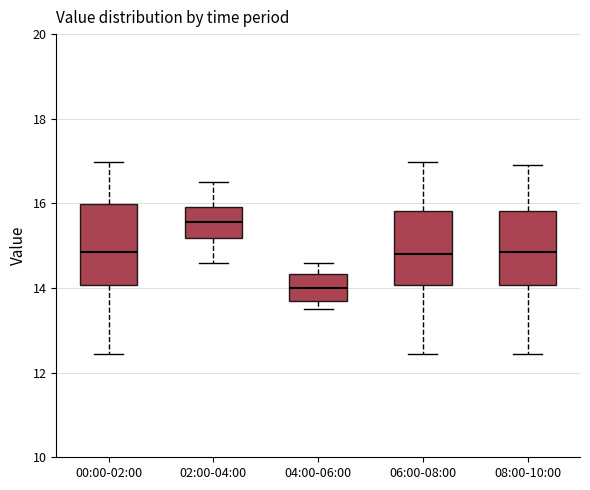

Which box's median line is the lowest?

04:00-06:00